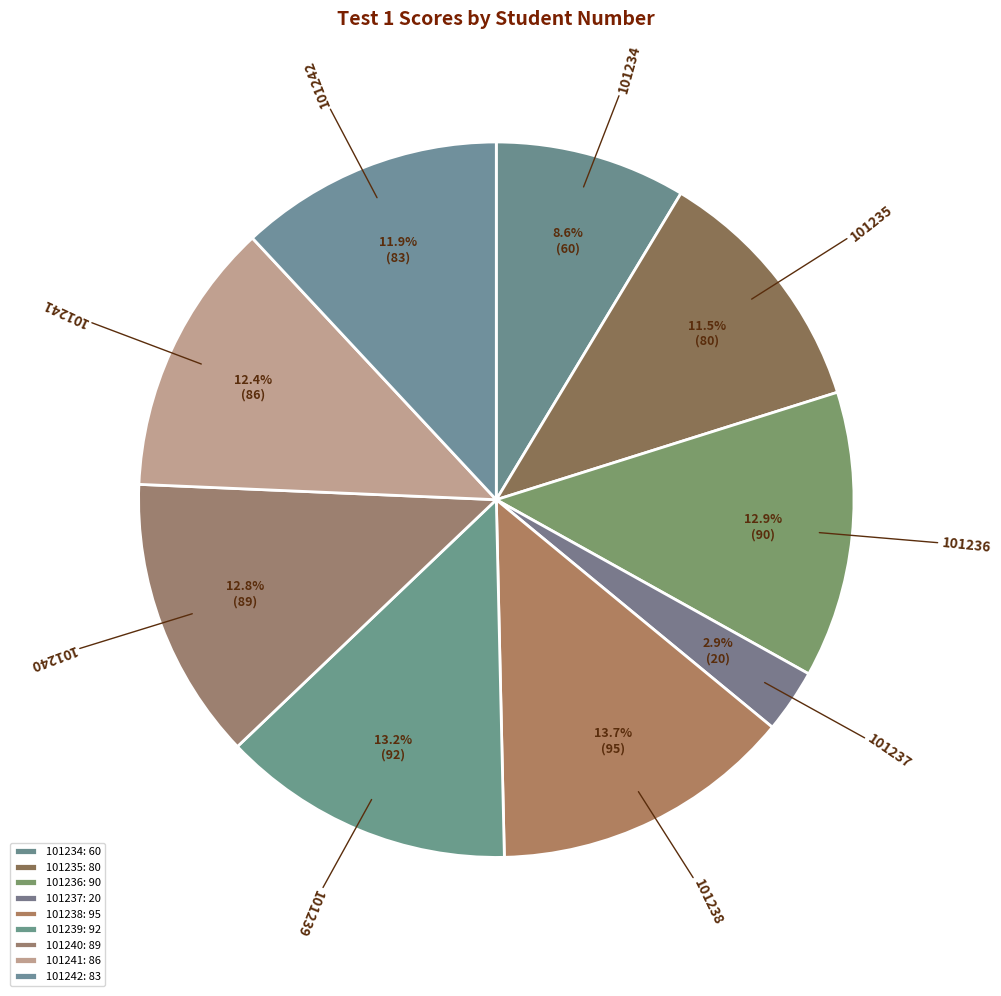

The 101237 slice represents 3% of the pie. True or false?

True